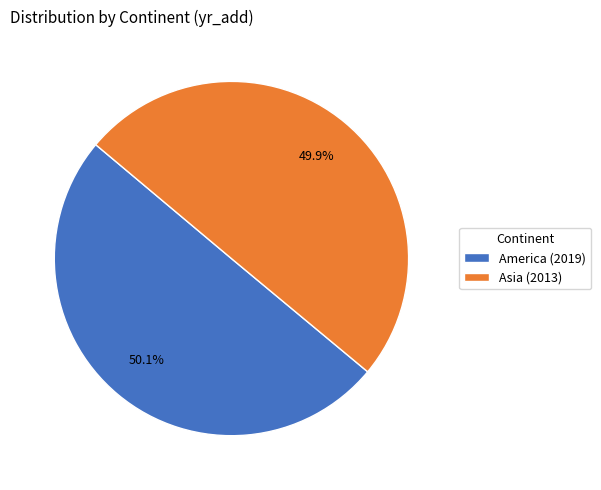

Count the number of slices in the pie.

2